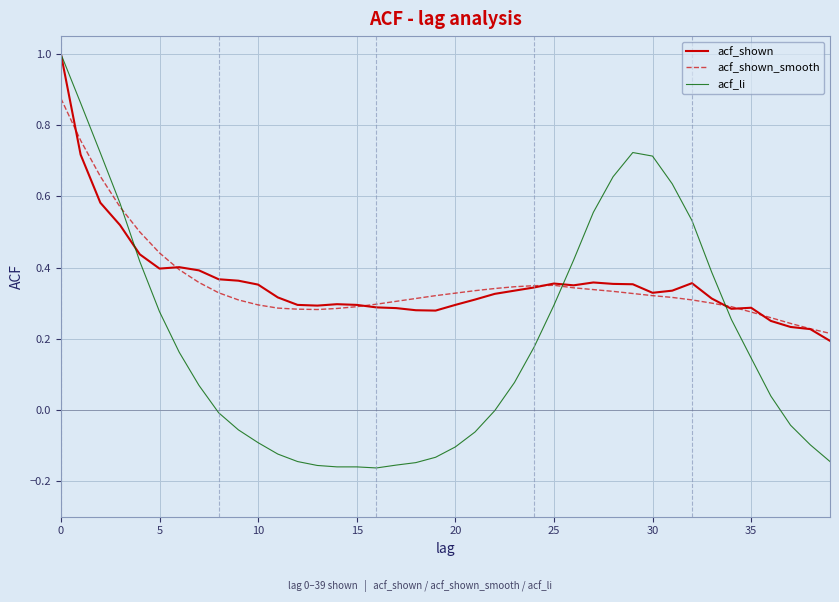

Does the chart display data point markers on the line(s)?

No